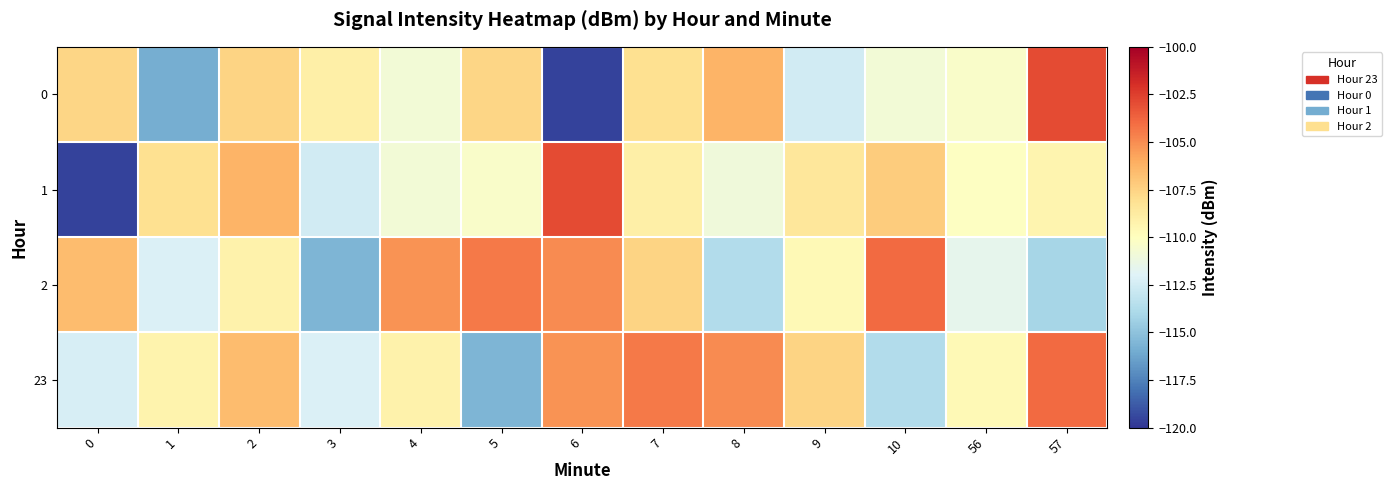

List the series in order of their peak value, lowest first.

2, 23, 0, 1